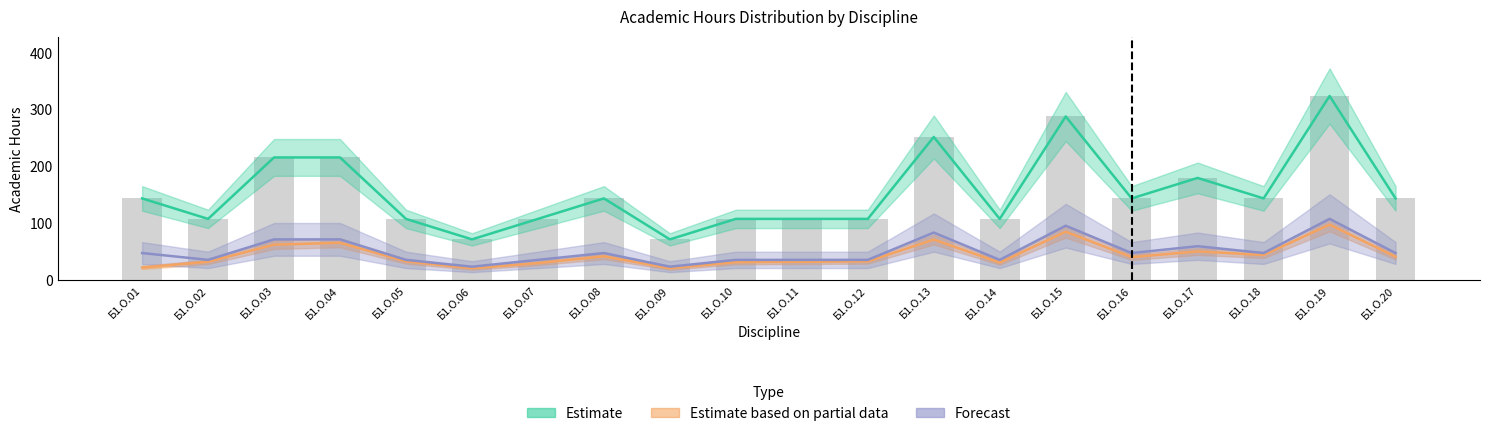

Read the СР value at Б1.О.03.

62.7